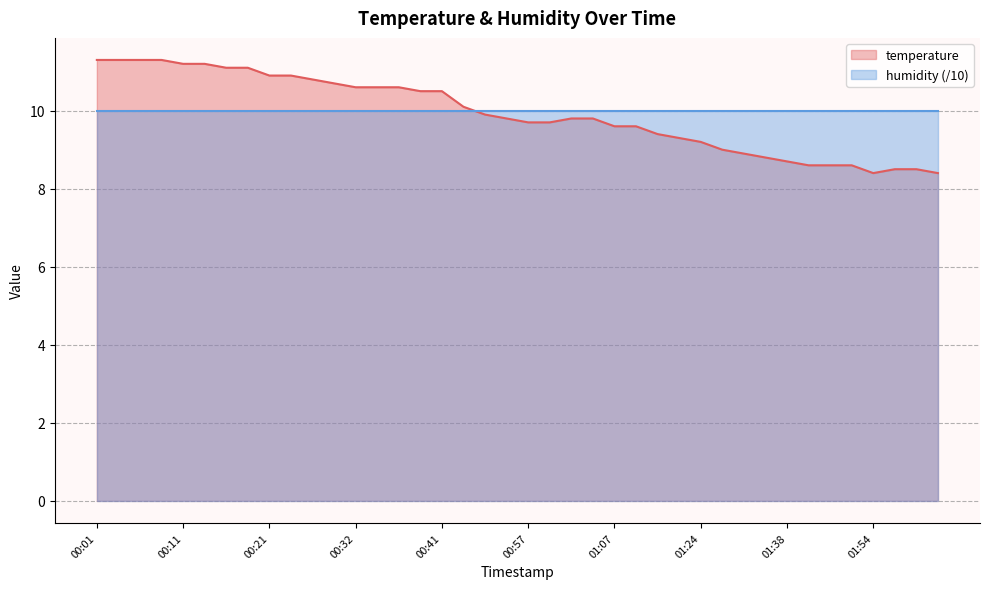

Where is the first local minimum?

01:54